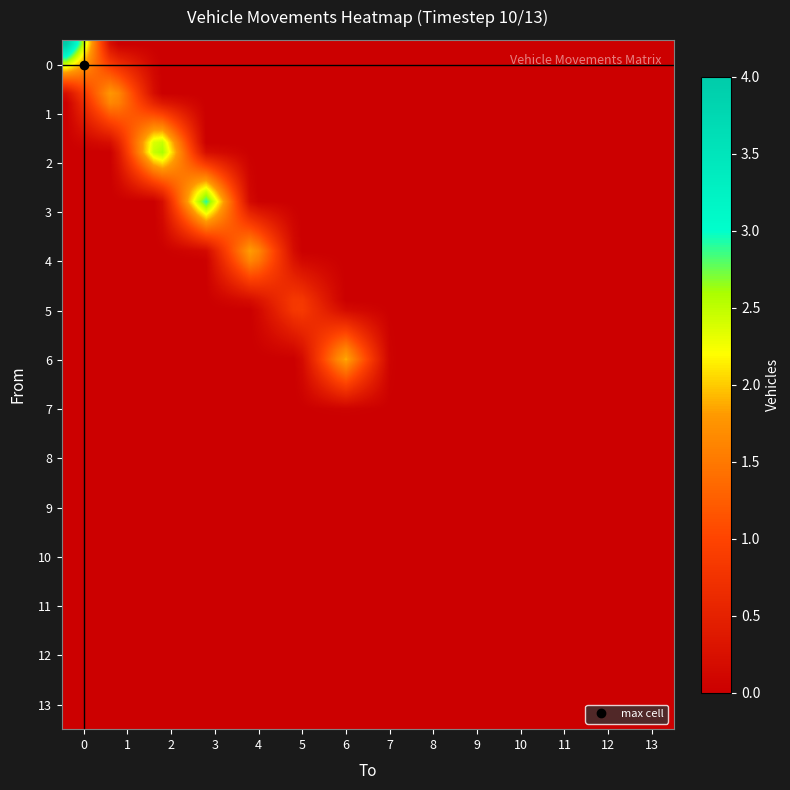

Count the number of data series in this chart.

14